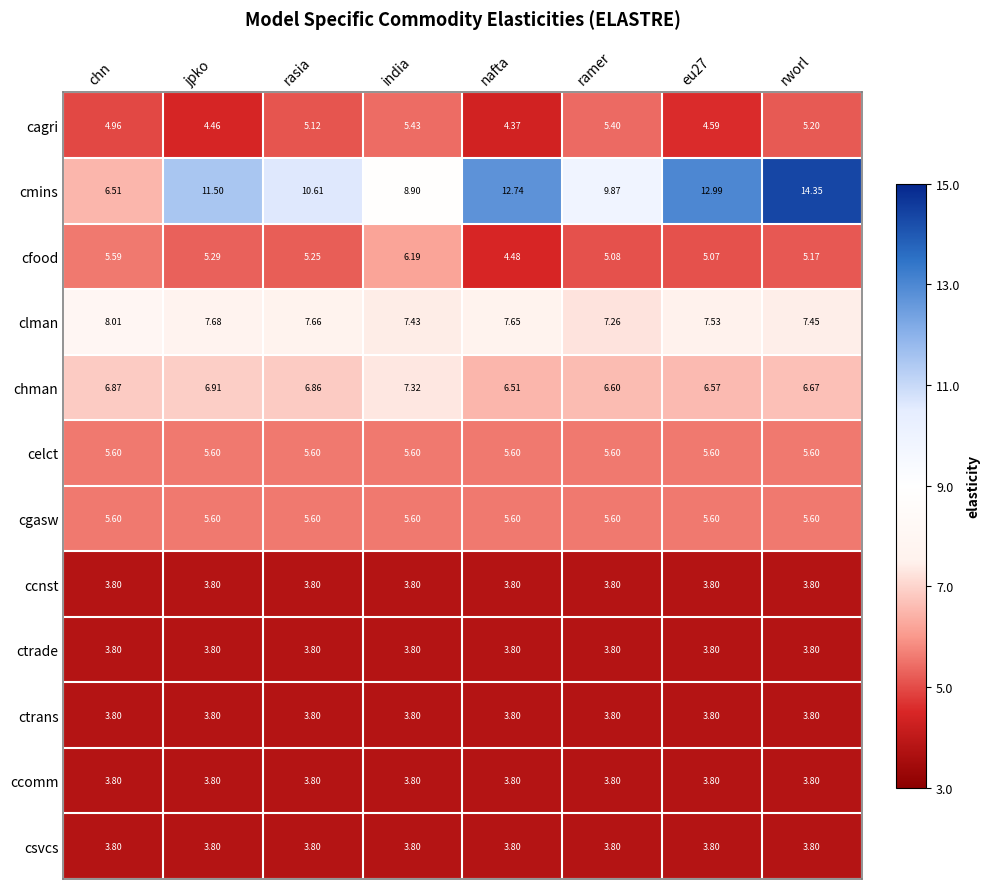

Which series has the widest spread of values?

cmins